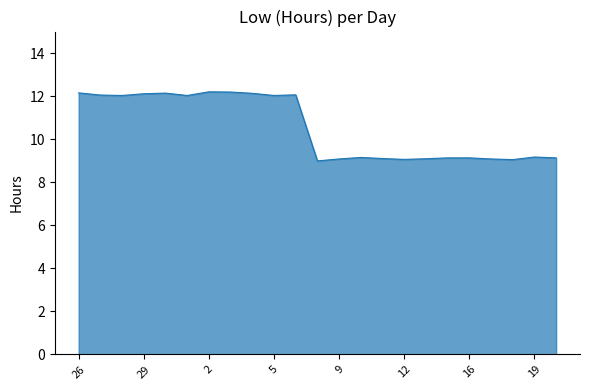

What is the smallest value displayed?

9.0